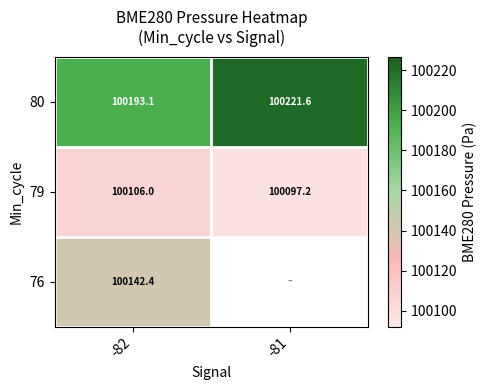

Is the value of 80 at -81 greater than the value of 76 at -82?

Yes